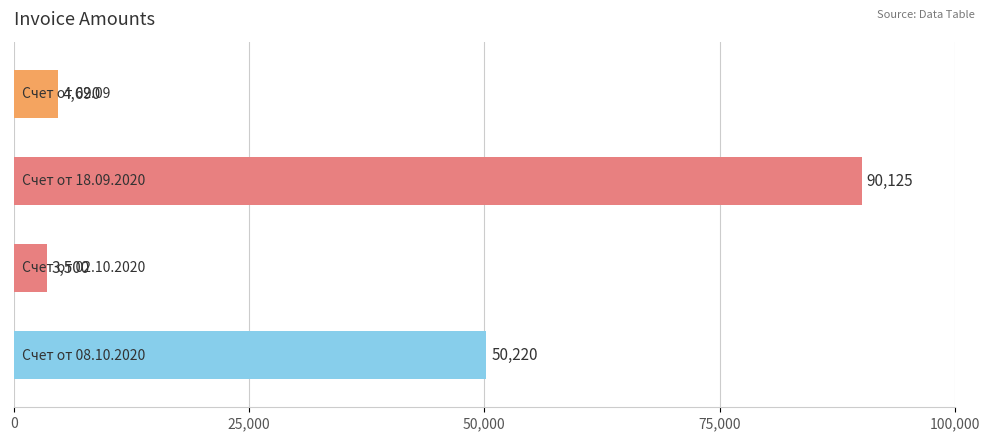

What is the minimum value shown in the chart?

3500